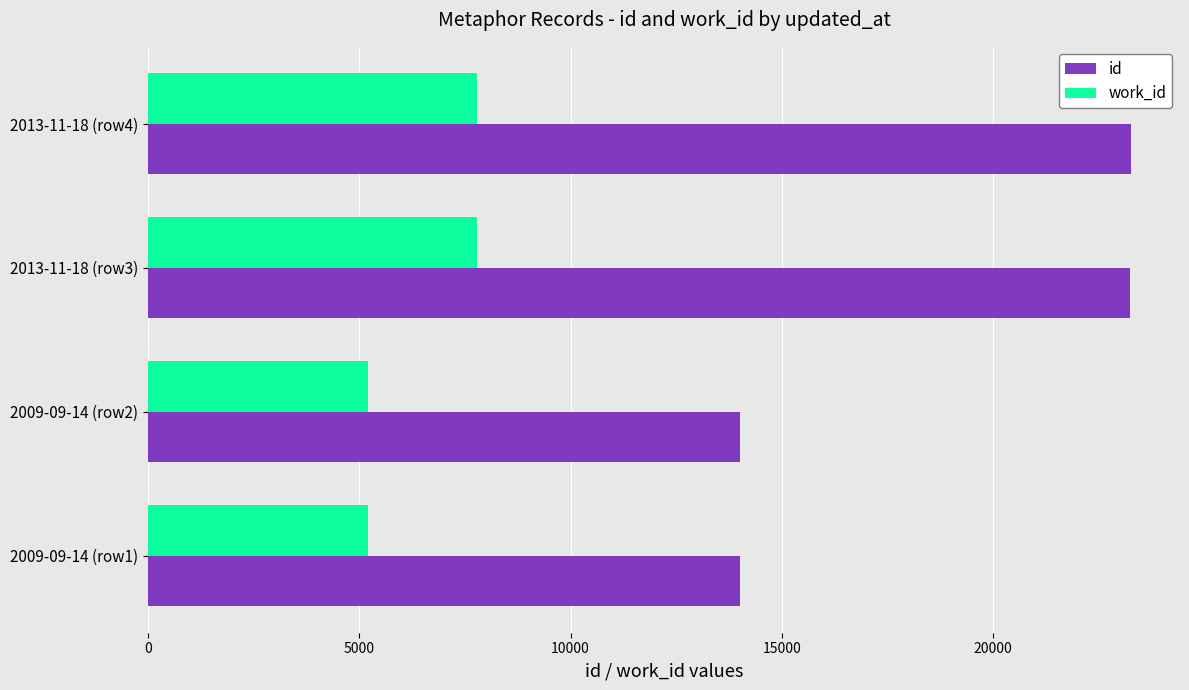

What is the minimum value shown in the chart?

5201